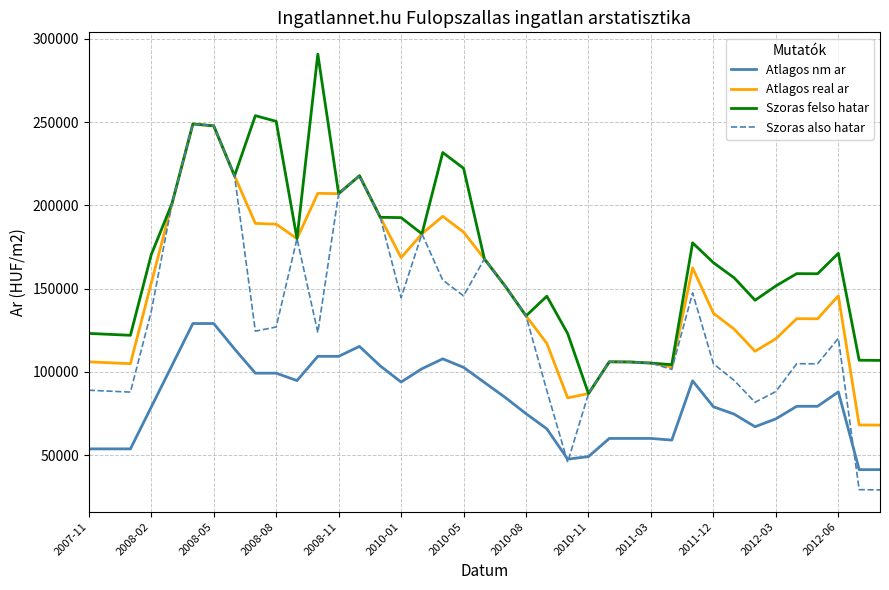

Rank the series by their average value, from highest to lowest.

Szoras felso hatar, Atlagos real ar, Szoras also hatar, Atlagos nm ar